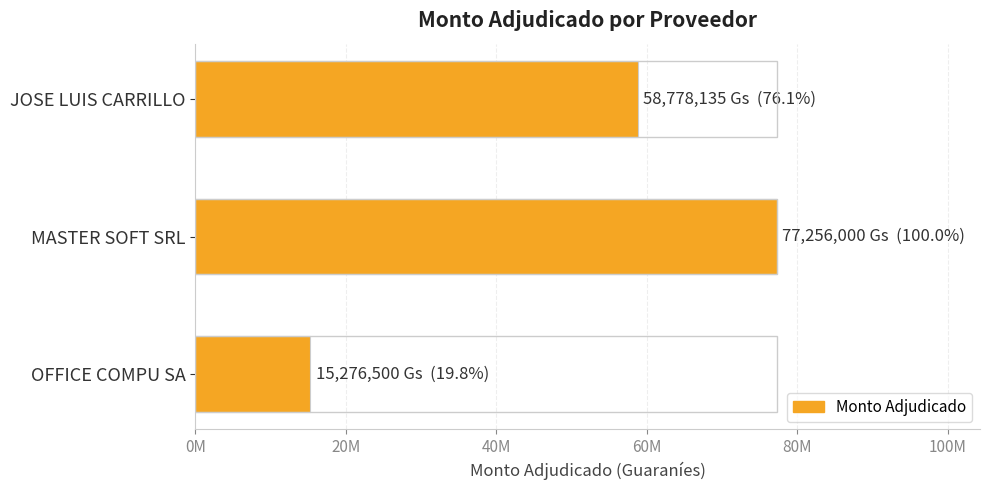

Does the chart contain any negative values?

No